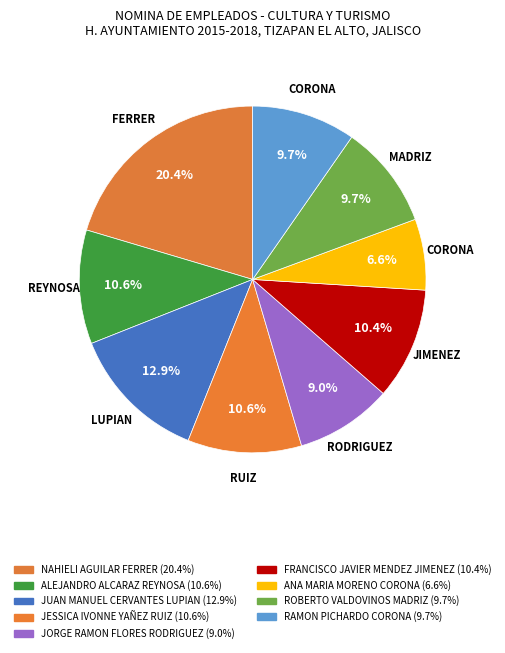

Rank the categories by value from lowest to highest.

ANA MARIA MORENO CORONA, JORGE RAMON FLORES RODRIGUEZ, ROBERTO VALDOVINOS MADRIZ, RAMON PICHARDO CORONA, FRANCISCO JAVIER MENDEZ JIMENEZ, ALEJANDRO ALCARAZ REYNOSA, JESSICA IVONNE YAÑEZ RUIZ, JUAN MANUEL CERVANTES LUPIAN, NAHIELI AGUILAR FERRER